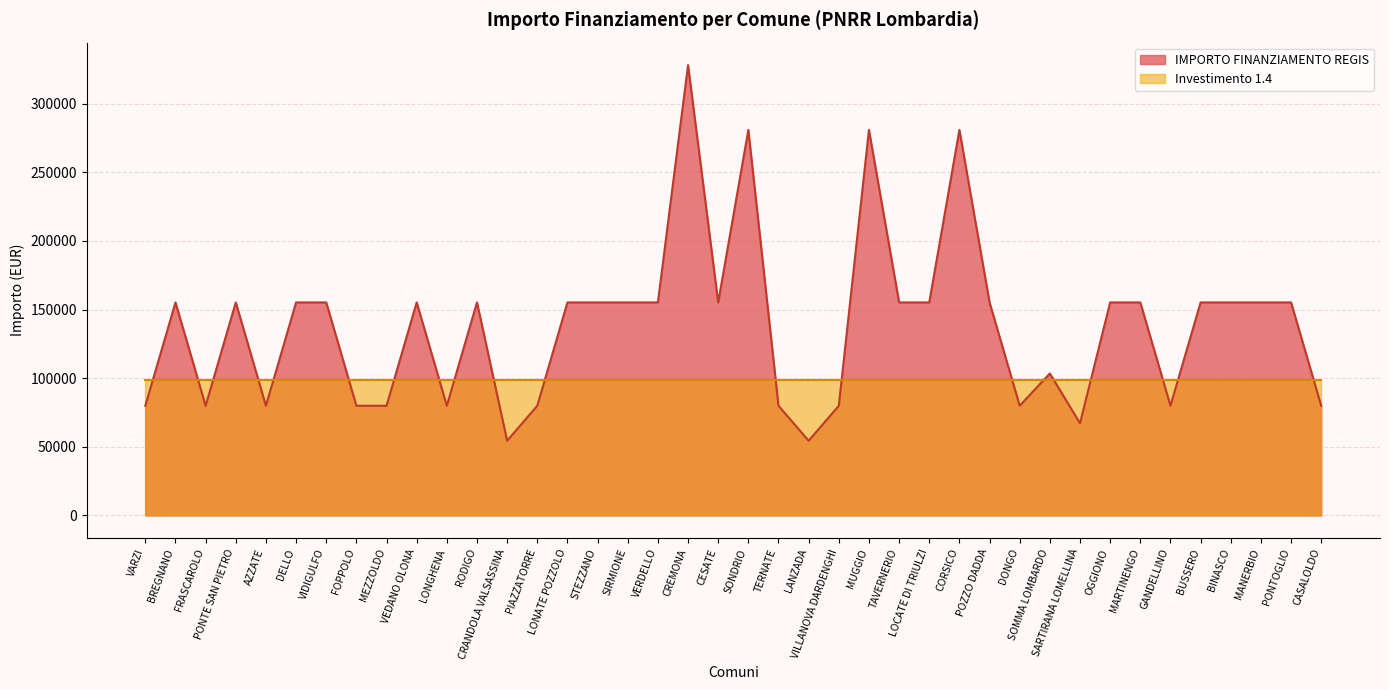

Reading left to right, list all the values displayed in this chart.

79922	155234	79922	155234	79922	155234	155234	79922	79922	155234	79922	155234	54412	79922	155234	155234	155234	155234	328160	155234	280932	79922	54412	79922	280932	155234	155234	280932	155234	79922	103444	67167	155234	155234	79922	155234	155234	155234	155234	79922